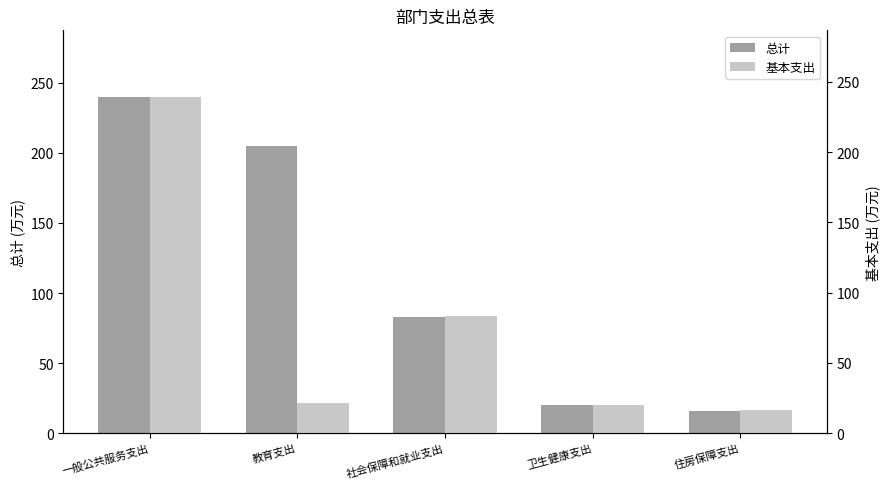

Reading left to right, extract all data points from this chart.

总计: 239.6	205.2	83.3	19.8	16.2
基本支出: 238.9	21.2	83.3	19.8	16.2